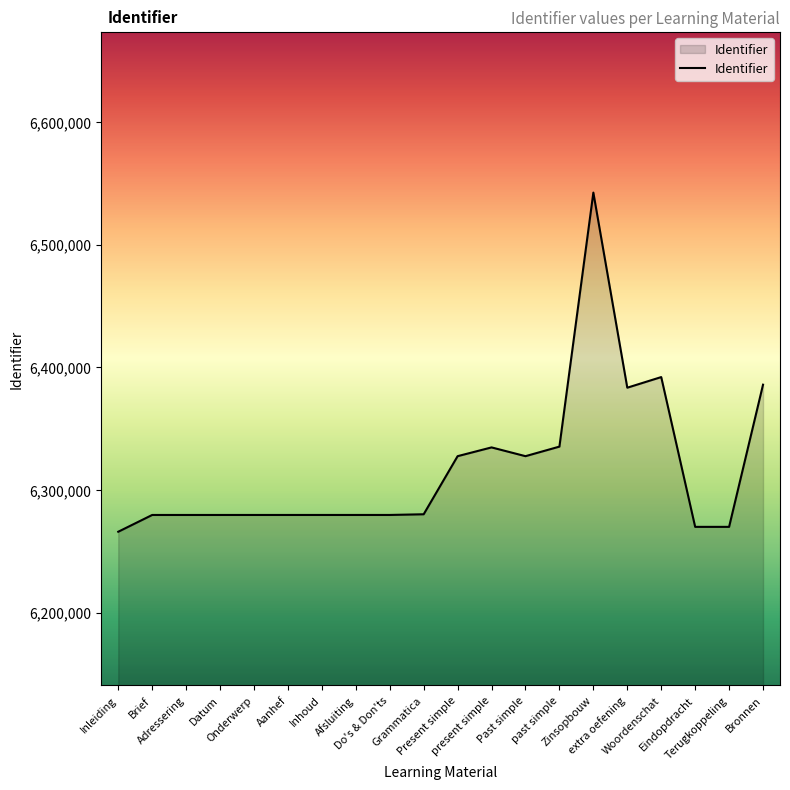

What is the difference between the maximum and minimum values?

276560